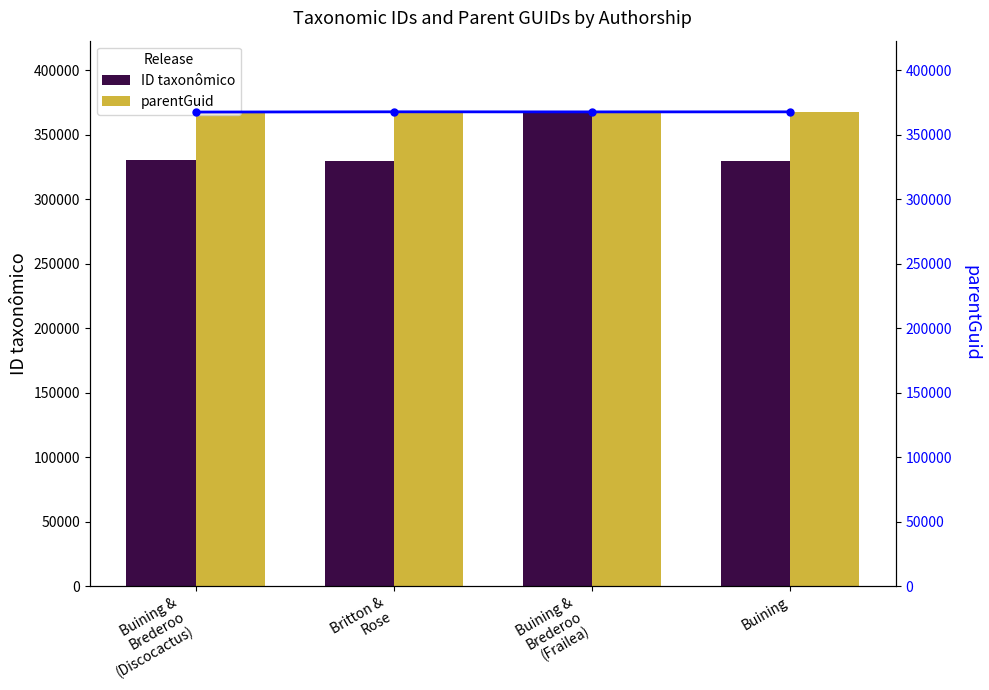

Rank the series by their maximum value, from lowest to highest.

ID taxonômico, parentGuid